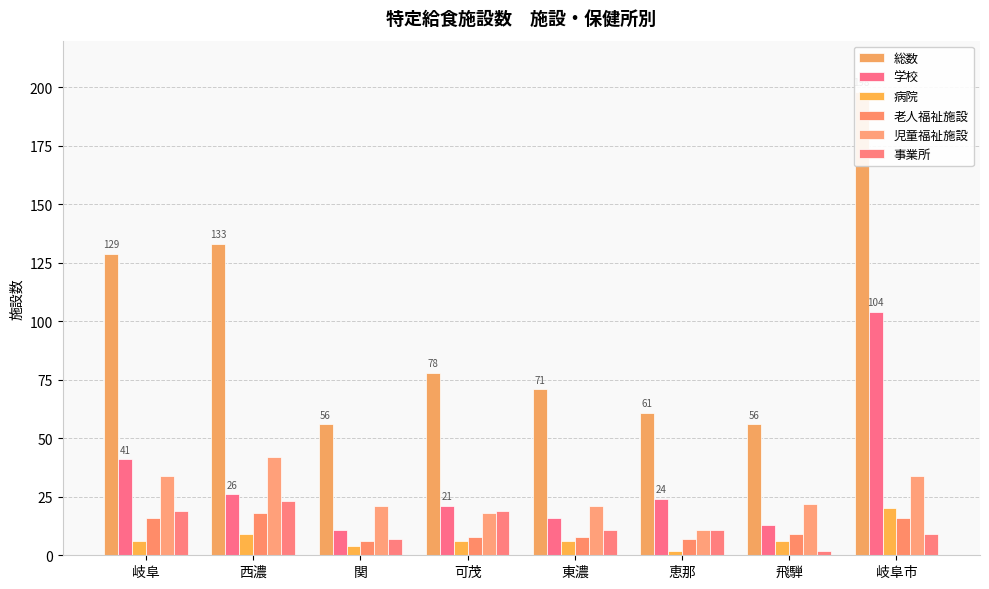

How many distinct data groups are displayed?

6